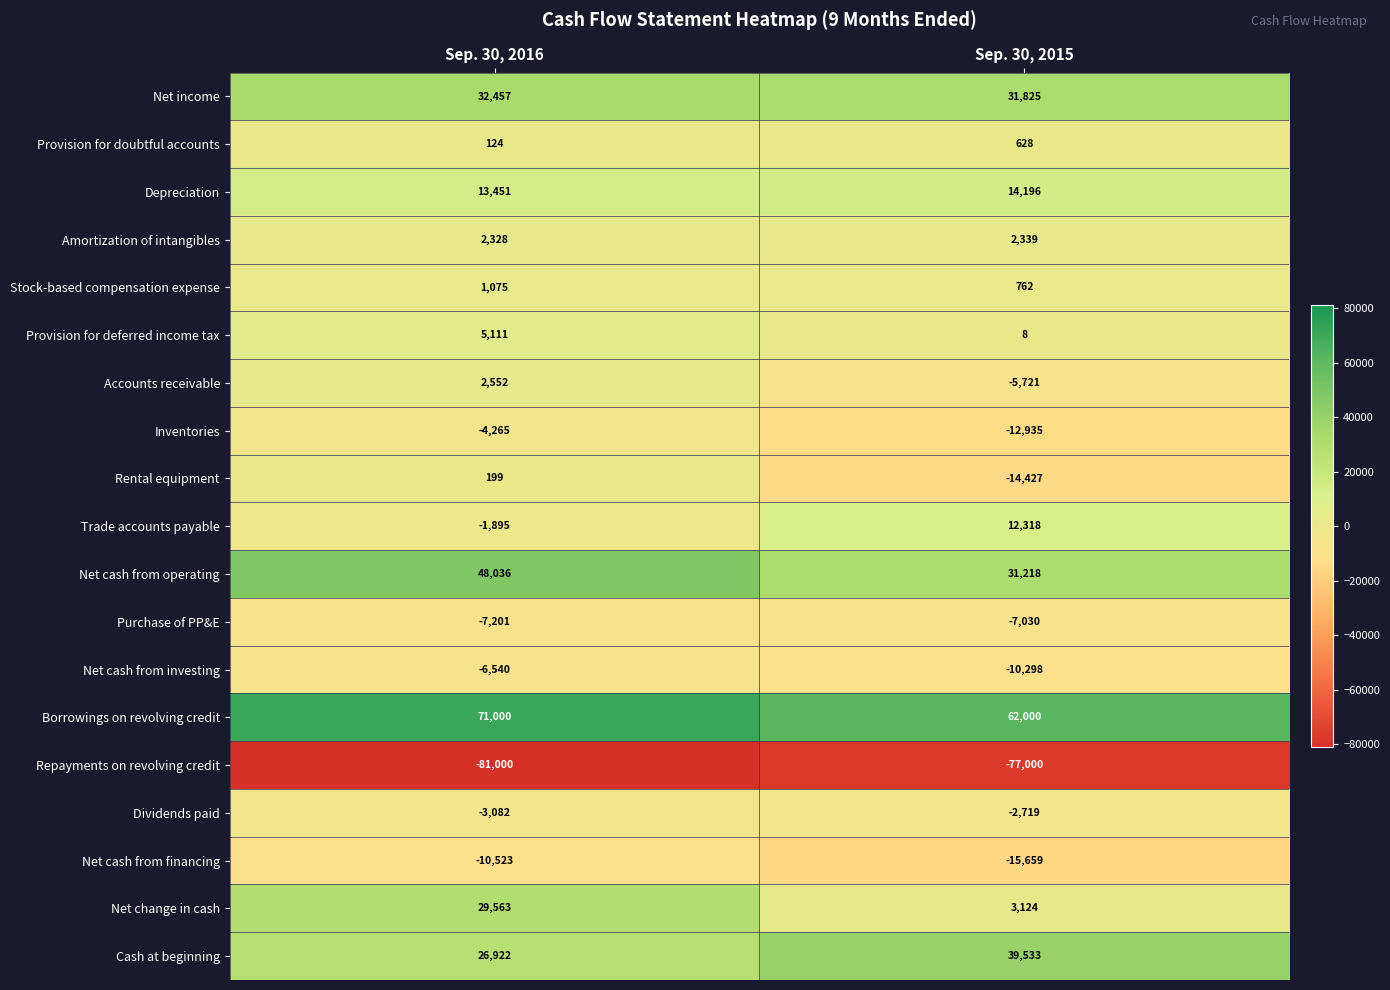

At which label is Stock-based compensation expense closest to 918?

Sep. 30, 2015